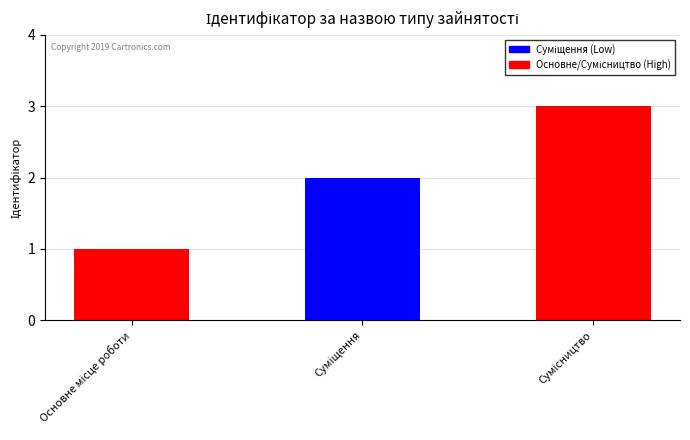

What is the greatest value displayed?

3